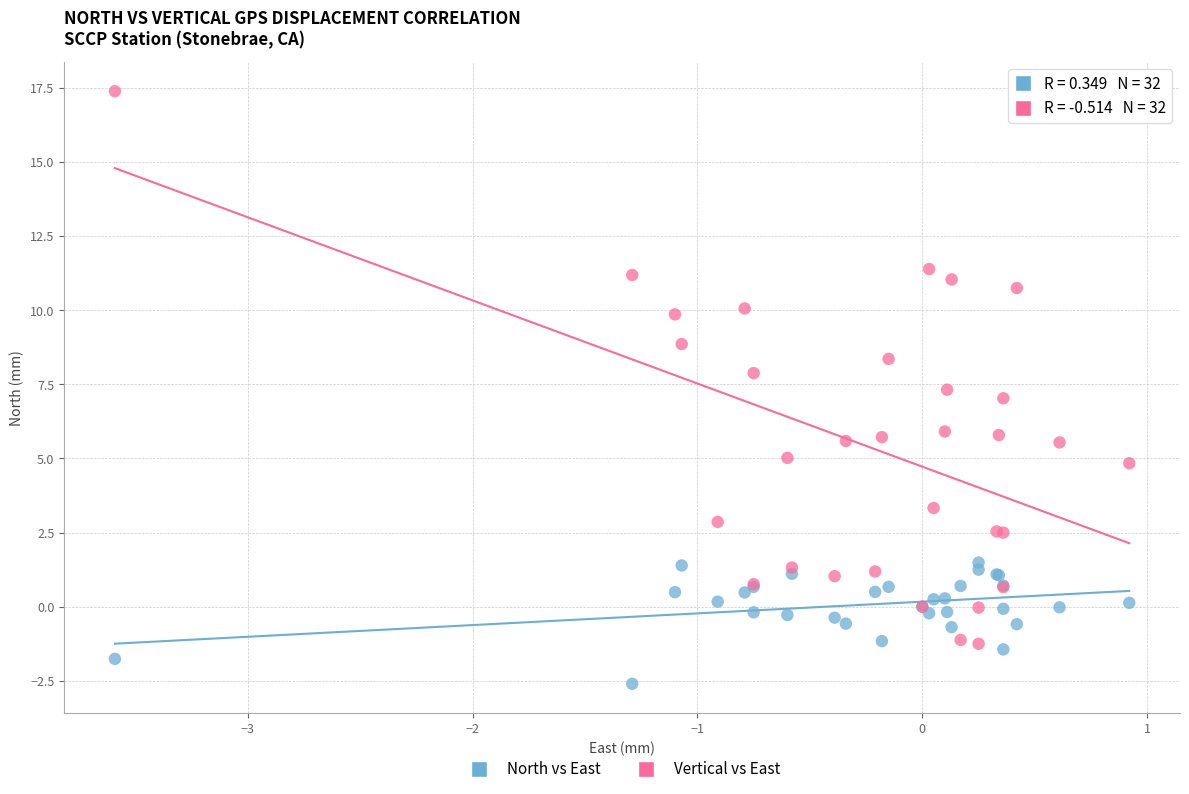

Which series has the widest spread of Y values?

Vertical vs East